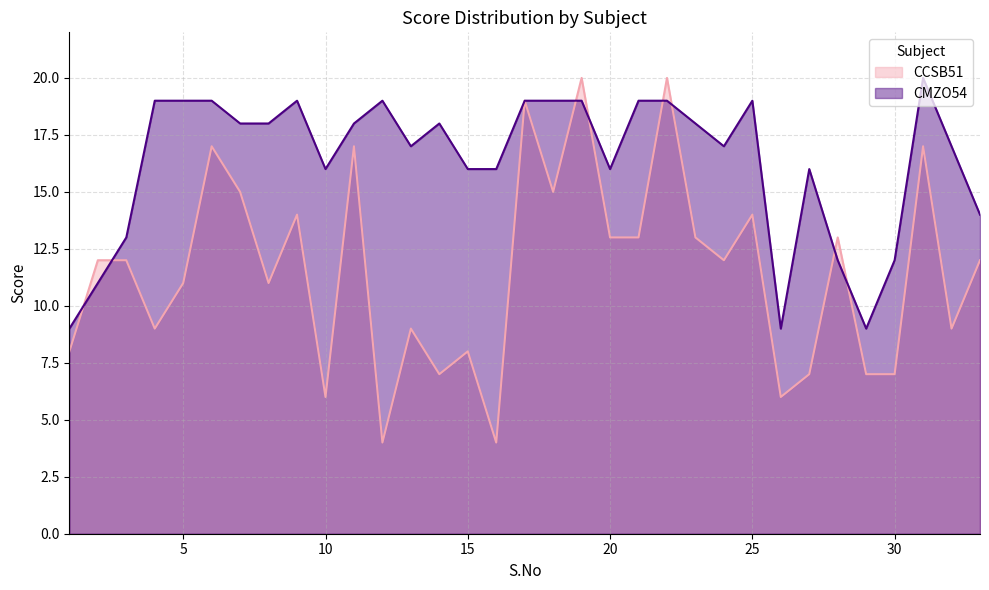

True or false: CMZO54 and CCSB51 cross at least once.

True